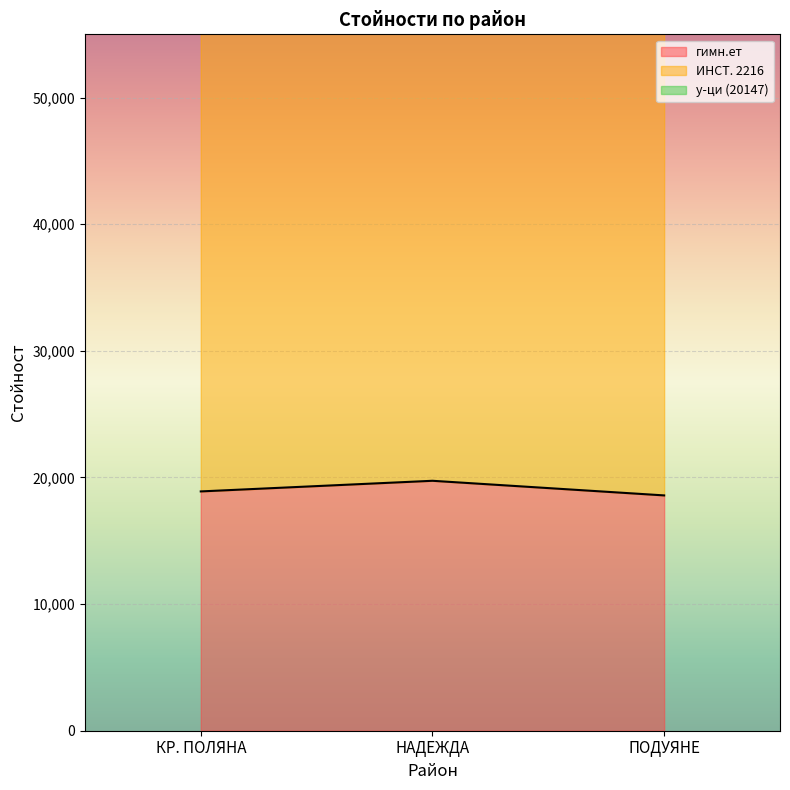

What is the label of the 1st point from the right?

ПОДУЯНЕ